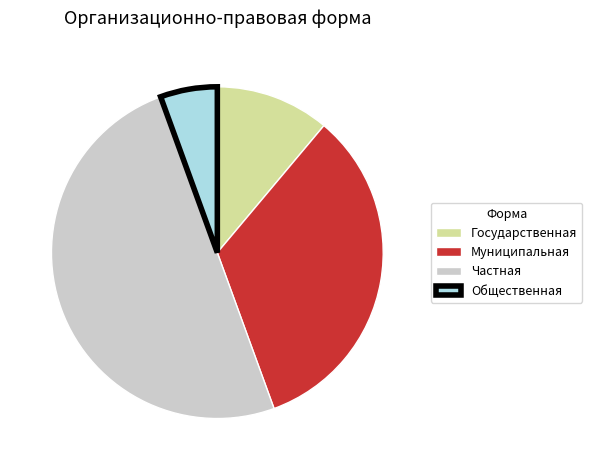

Does Общественная represent more than half of the total?

No